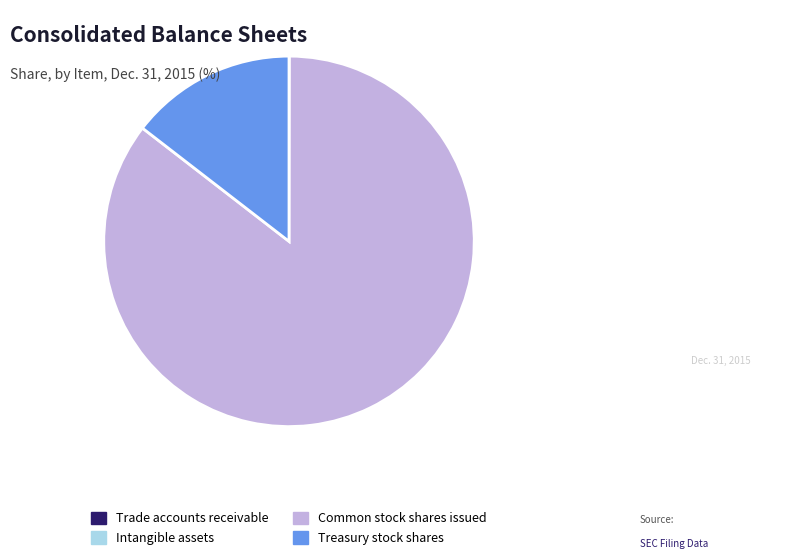

Which slice represents more than half of the pie?

Common stock shares issued